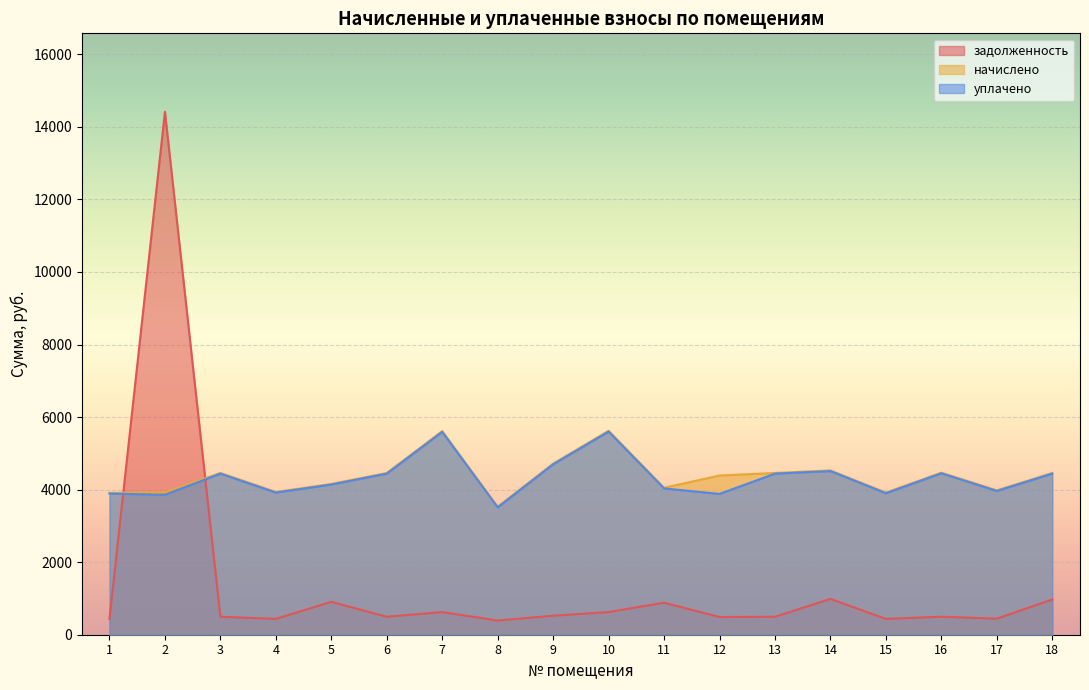

Which category has the lowest value in the уплачено series?

8